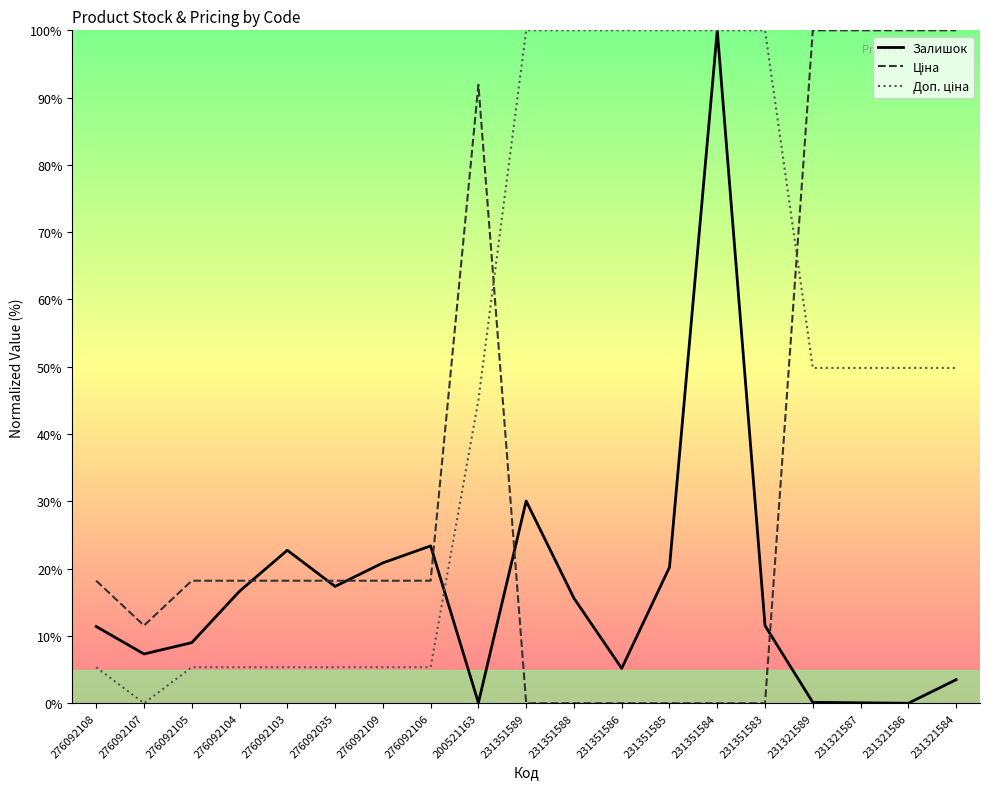

Rank the categories by Доп. ціна value from highest to lowest.

231351589, 231351588, 231351586, 231351585, 231351584, 231351583, 231321589, 231321587, 231321586, 231321584, 200521163, 276092108, 276092105, 276092104, 276092103, 276092035, 276092109, 276092106, 276092107